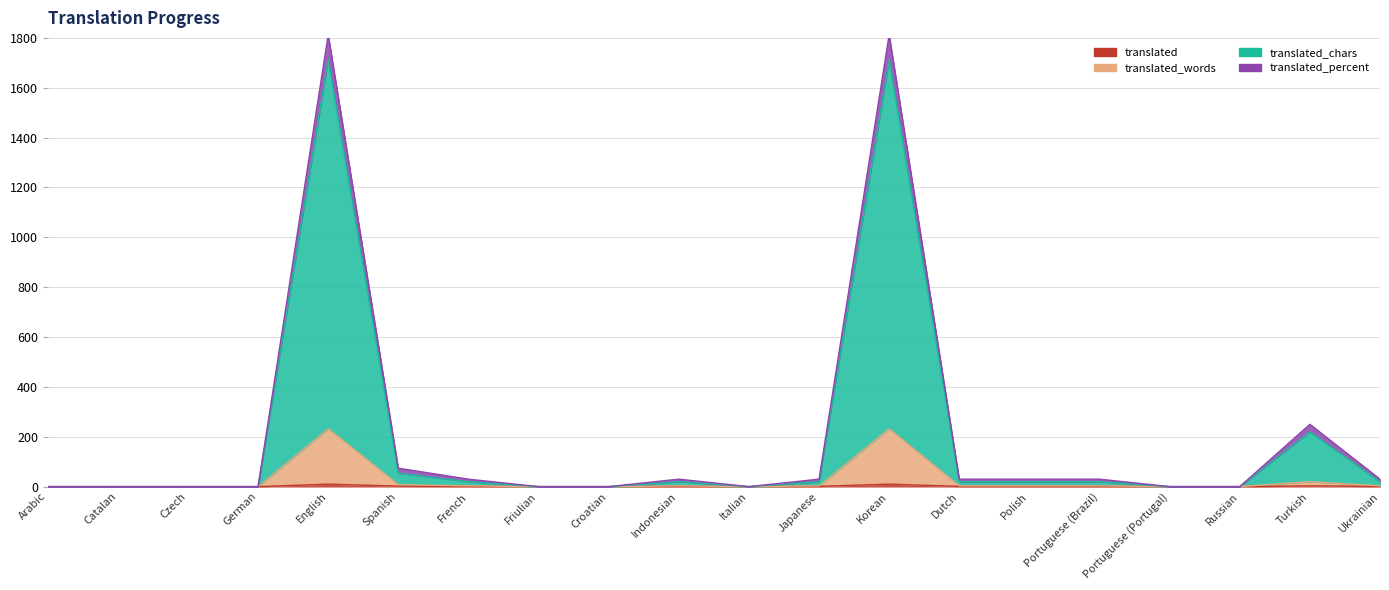

At Korean, list the series in order from largest to smallest.

translated_percent, translated_chars, translated_words, translated